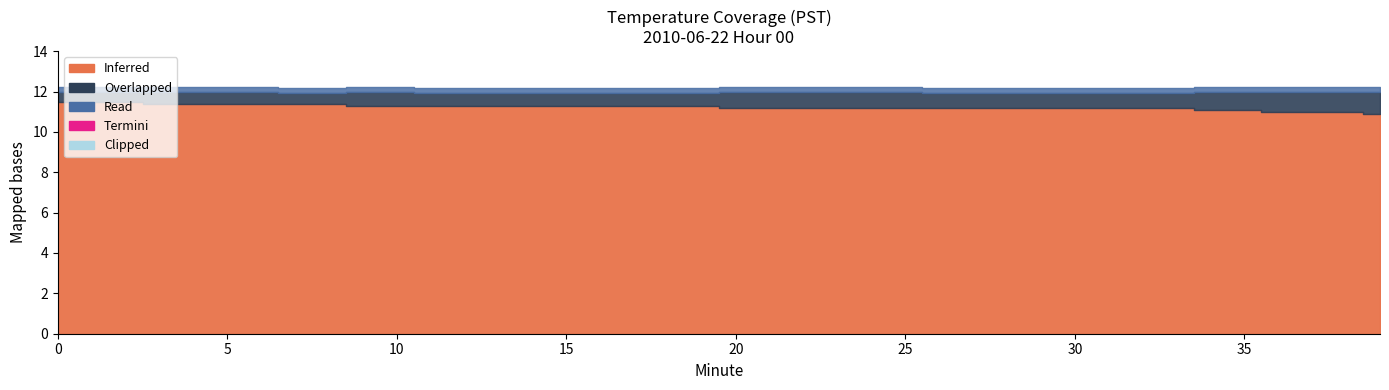

Which series has the largest range (max minus min)?

Overlapped